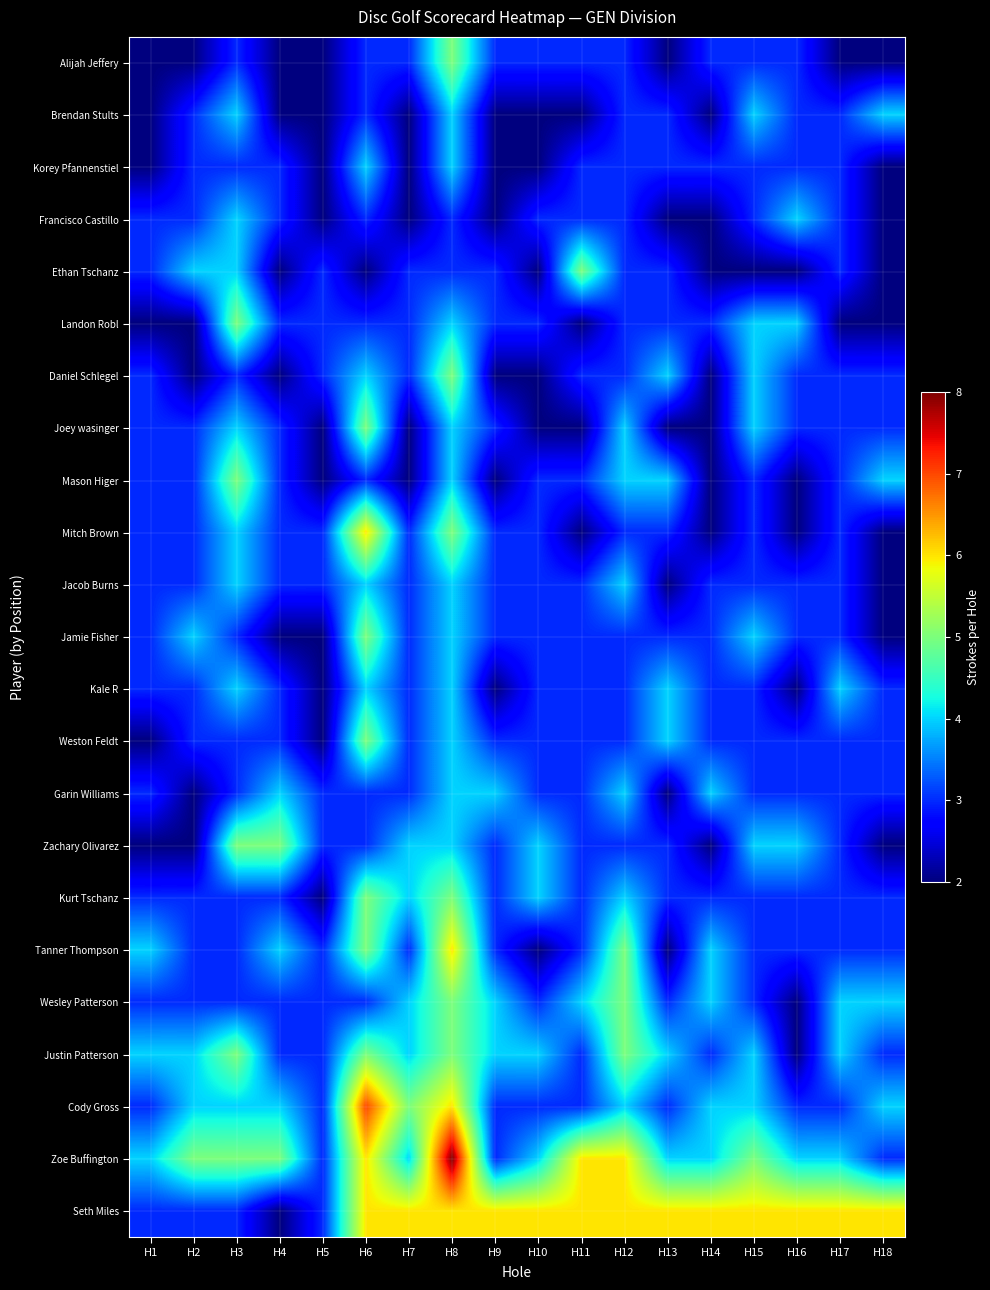

What is the greatest value displayed?

8